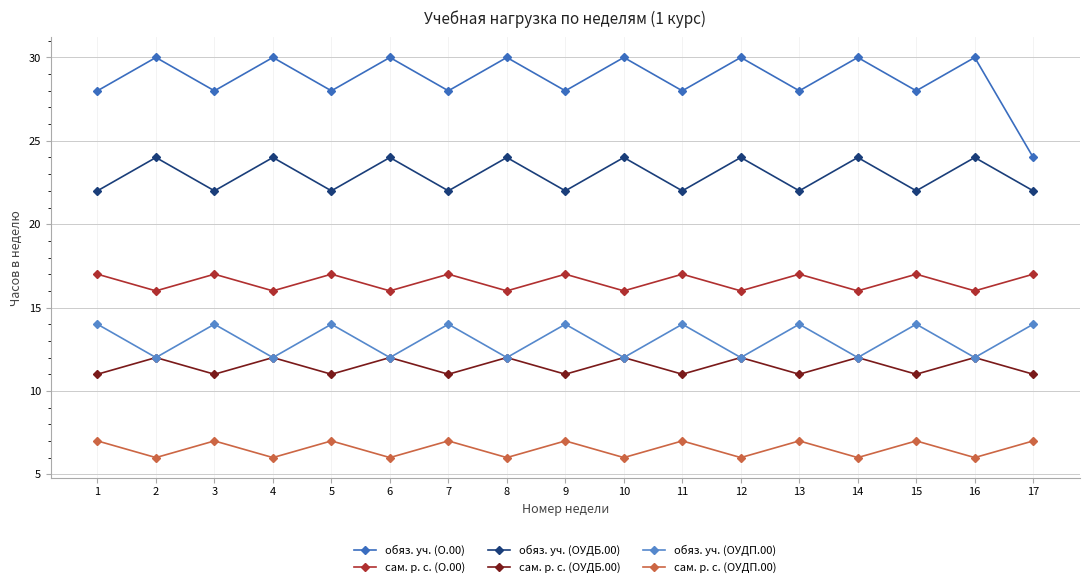

What is the sum of the обяз. уч. (ОУДП.00) values at 11 and 15?

28